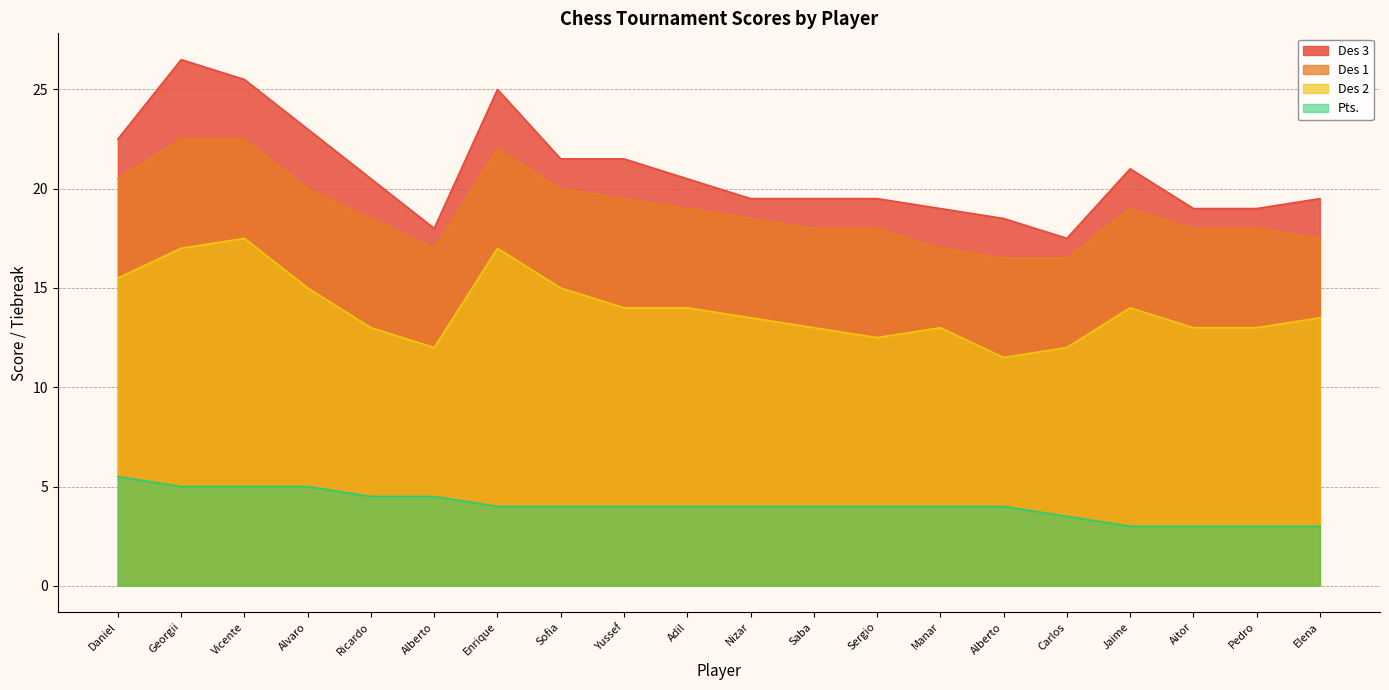

What is the difference between the Des 1 values at Mendez Garcia Alberto and Martinez Jaen Alberto?

0.5